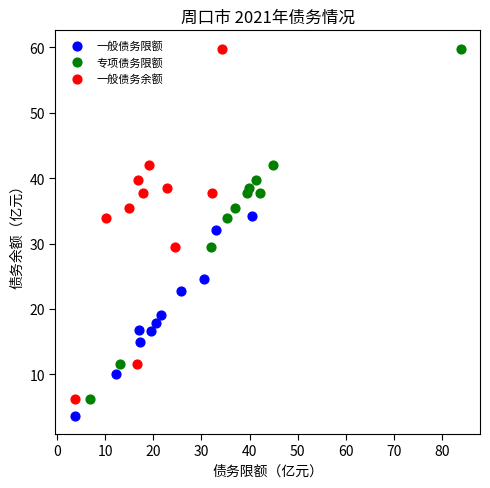

Which series contains the lowest Y value?

一般债务限额